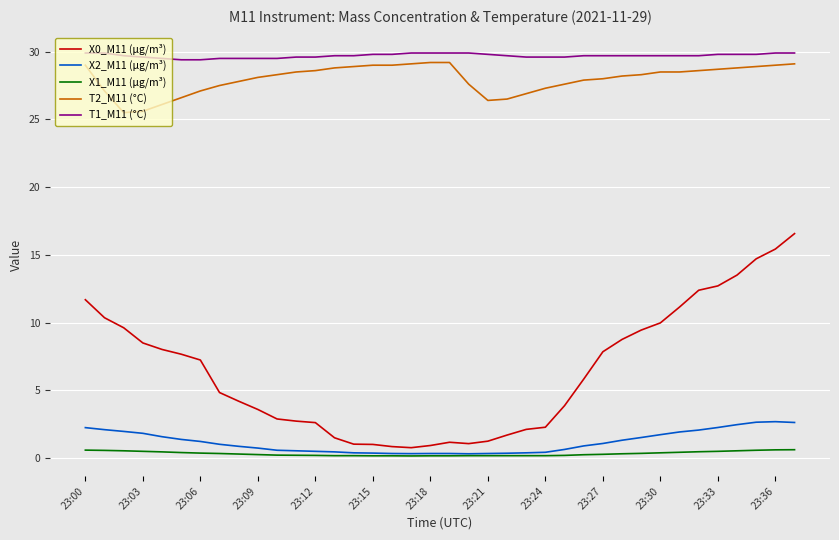

True or false: T2_M11 (°C) and X0_M11 (μg/m³) intersect in this chart.

False